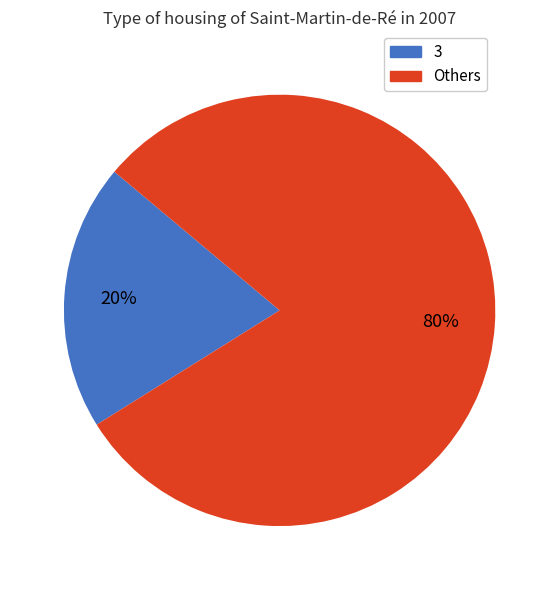

To the nearest percent, what is the difference between the largest and smallest slice percentages?

60%